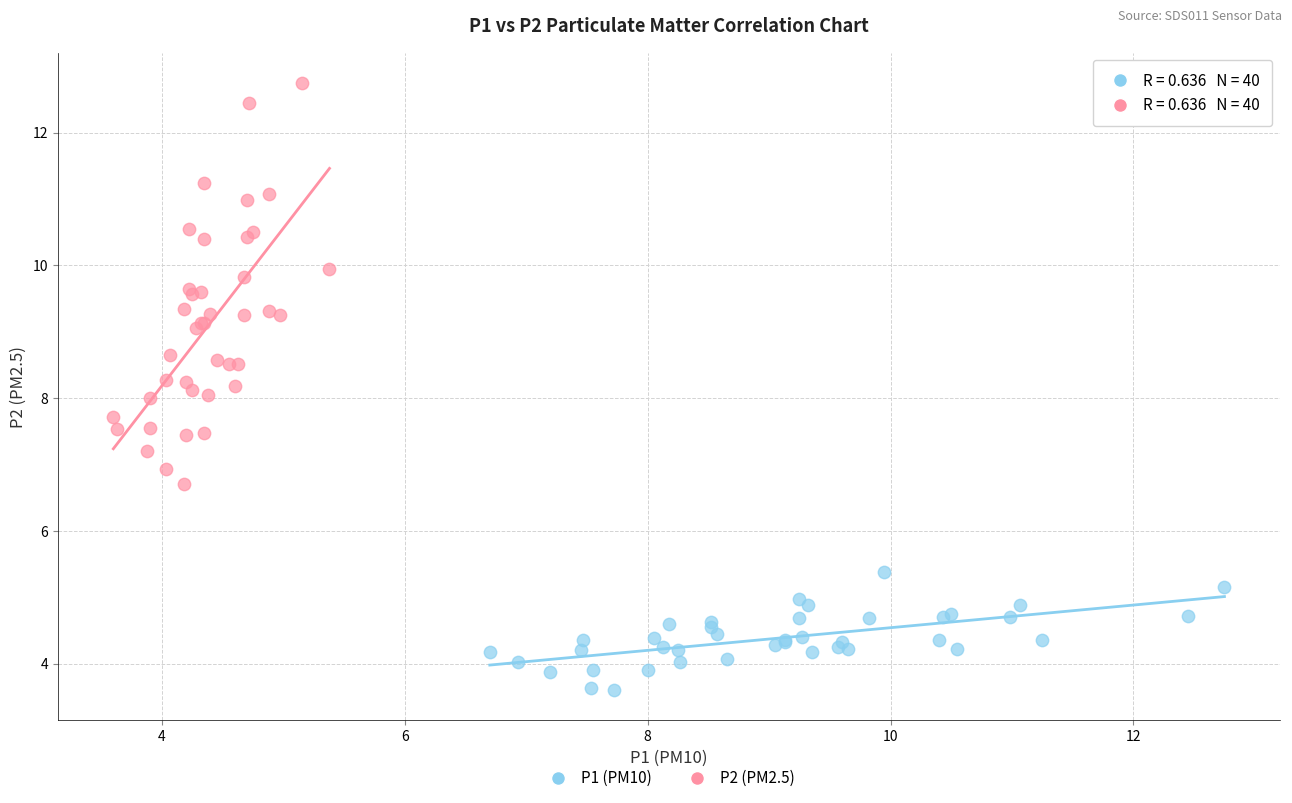

Which series has the largest Y range (max minus min)?

P2 (PM2.5)